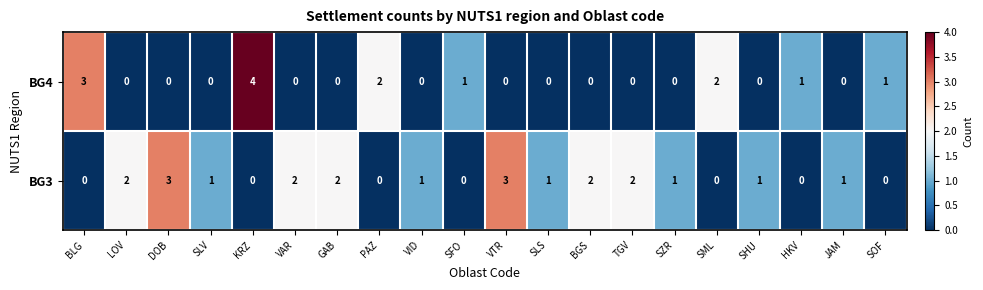

Which category has the highest value across all series?

KRZ